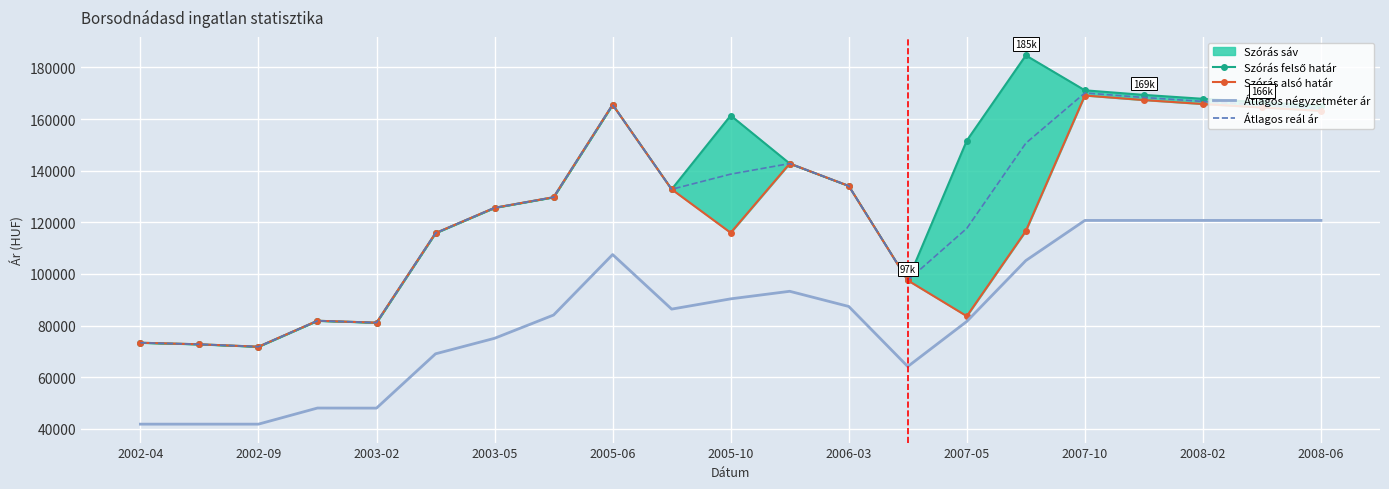

True or false: Átlagos reál ár and Átlagos négyzetméter ár cross at least once.

False